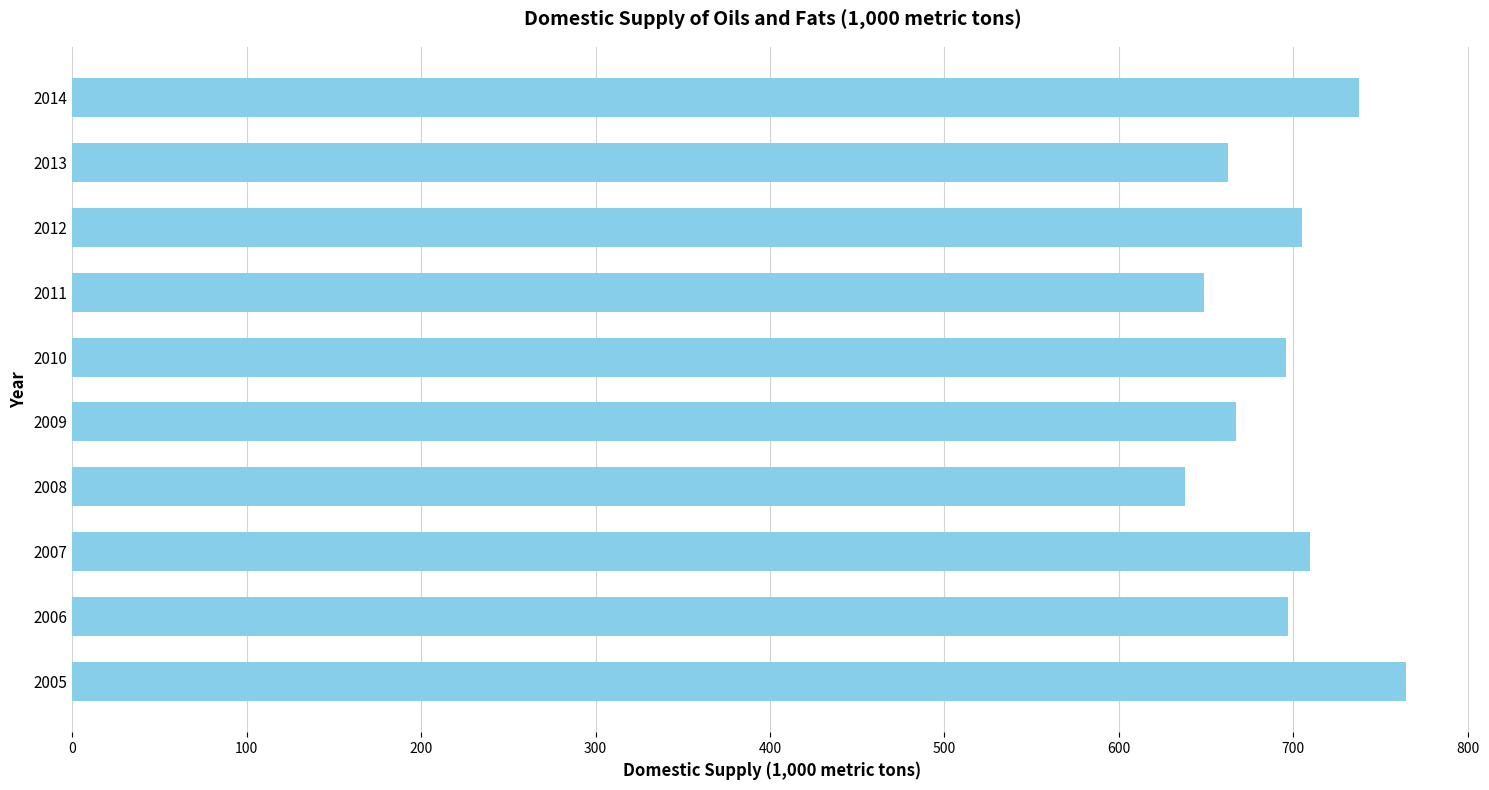

What is the difference between the values at 2011 and 2007?

60.6